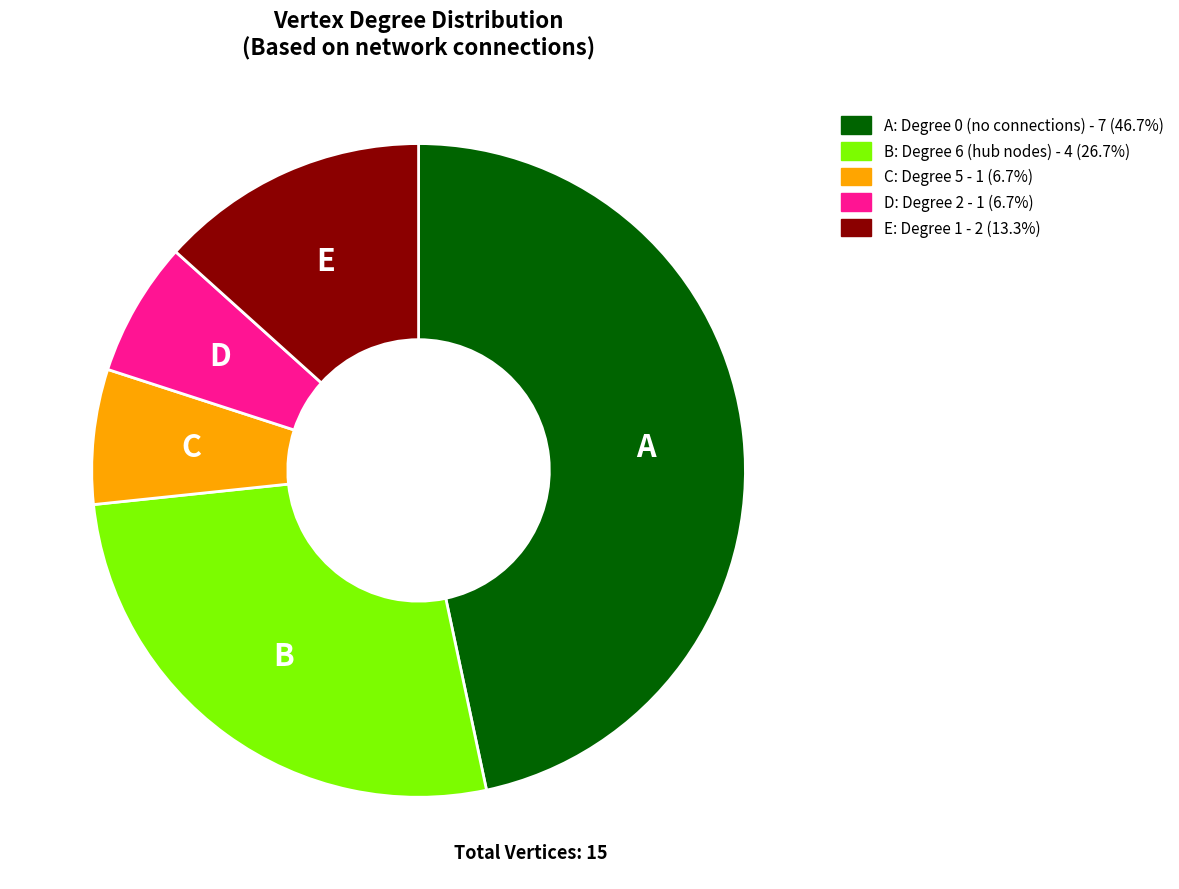

Is there any slice that represents more than half of the pie?

No